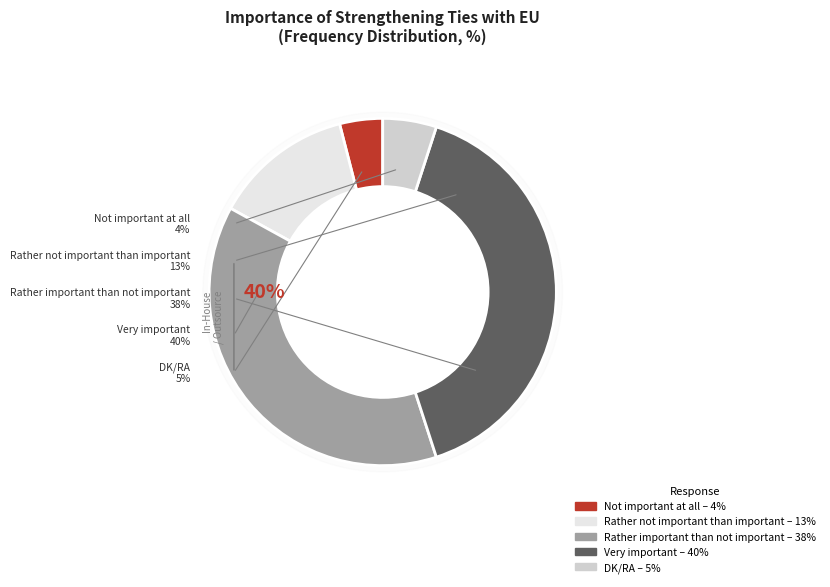

How many slices are in this pie chart?

5